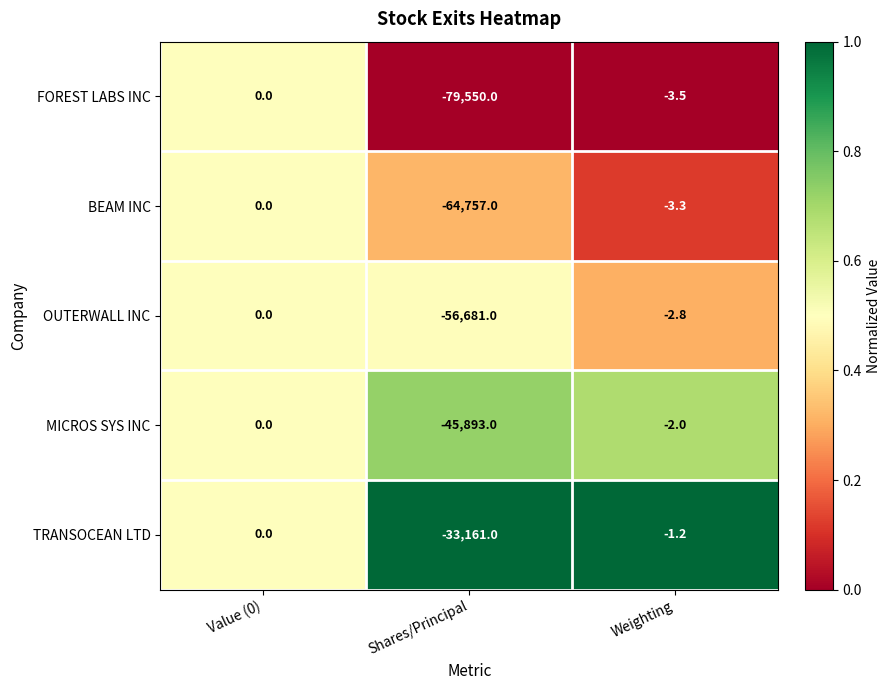

Where does the BEAM INC series first go above -3?

Value (0)